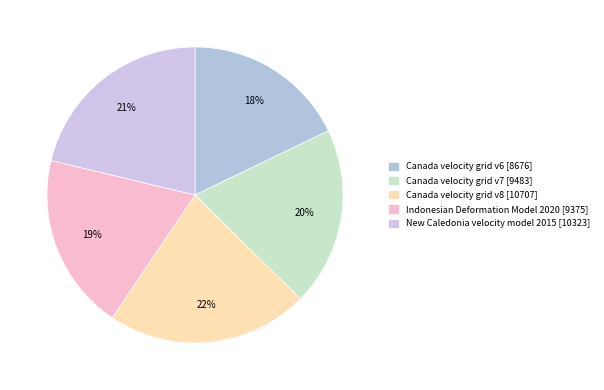

Which slice is the largest?

Canada velocity grid v8